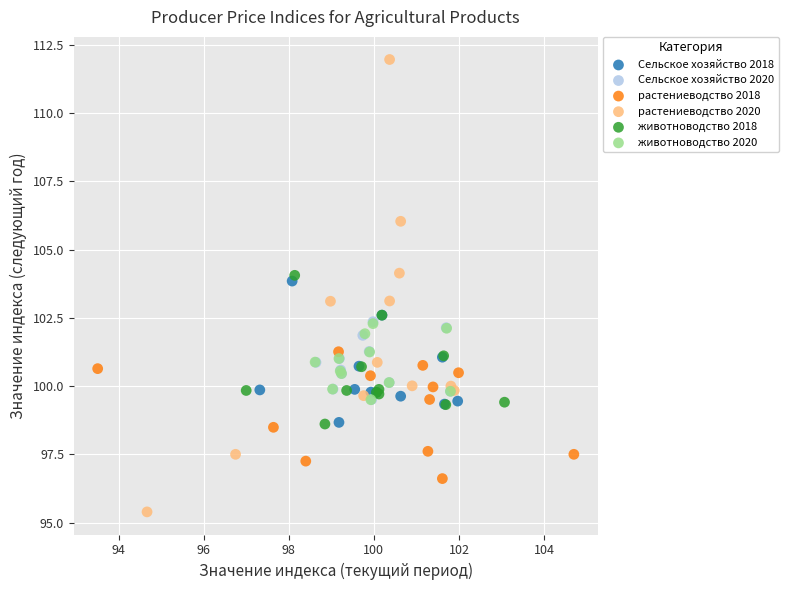

Which series contains the lowest Y value?

растениеводство 2020